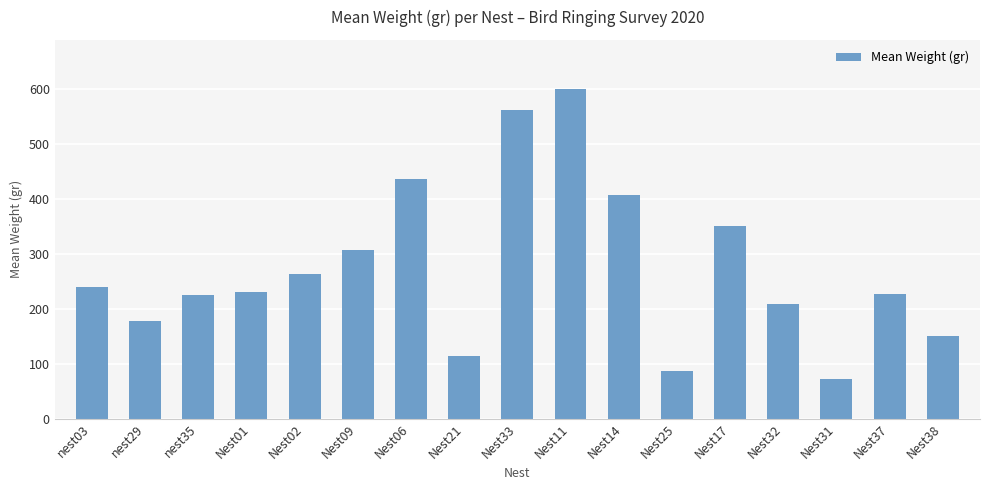

What is the label of the 5th bar from the left?

Nest02